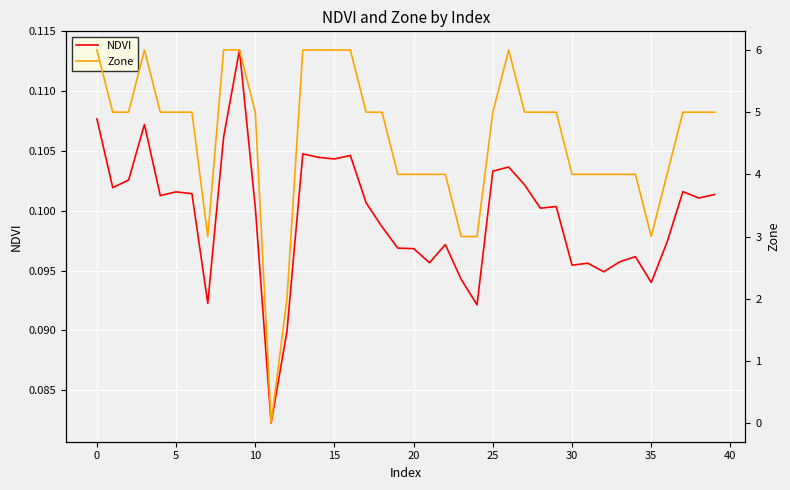

Is it true that Zone equals 3.0 at 35?

True